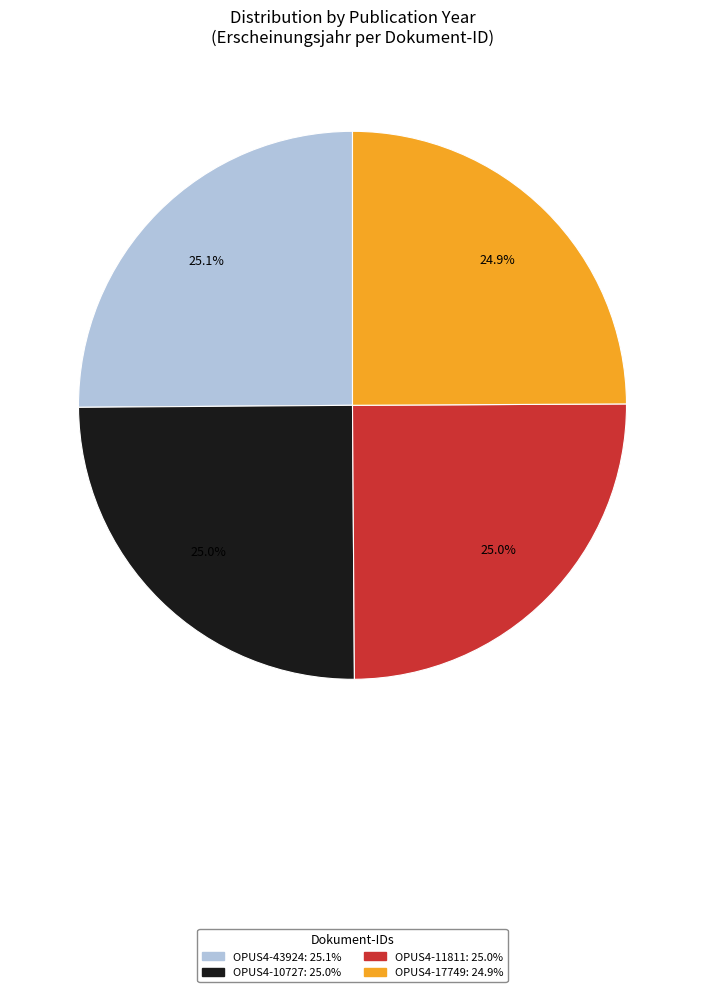

Is there a majority slice in this chart?

No